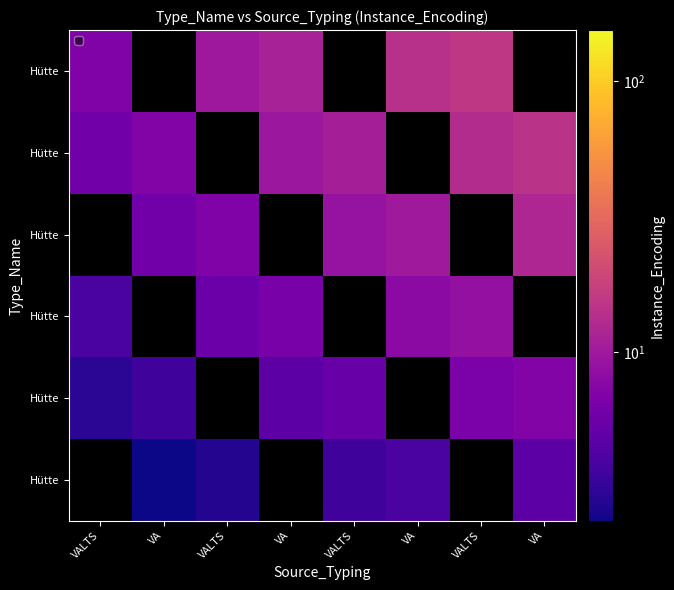

What is the minimum value shown in the chart?

2.4